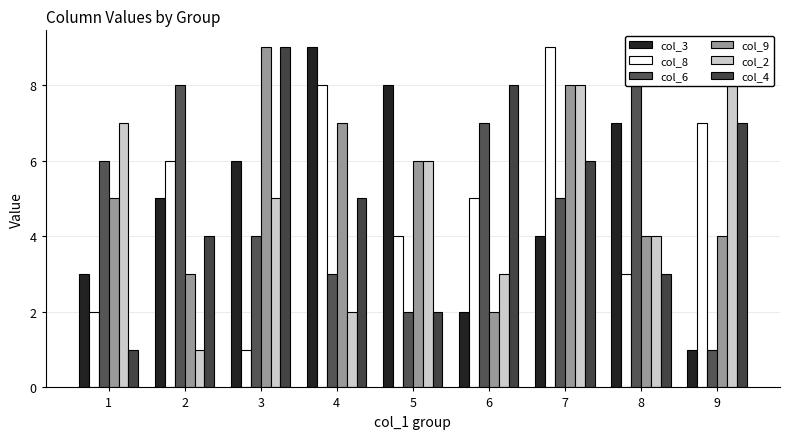

How many categories are shown in the chart?

9